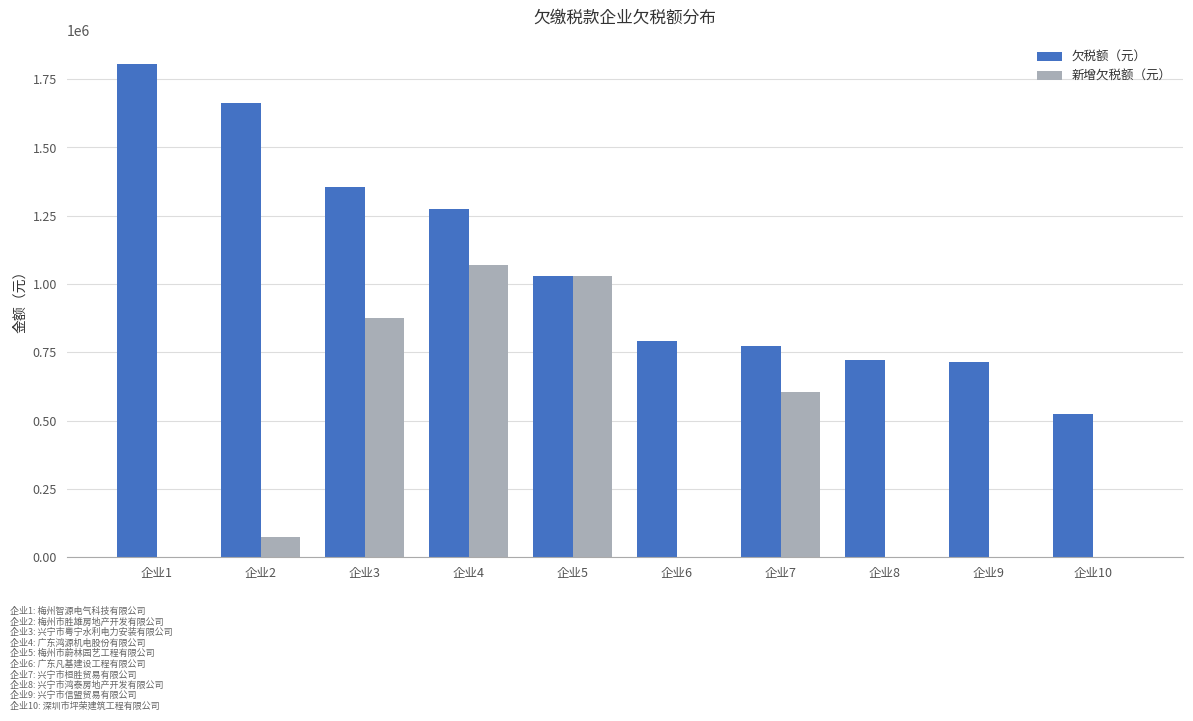

What is the sum of the 新增欠税额（元） values at 企业2 and 企业1?

72445.9